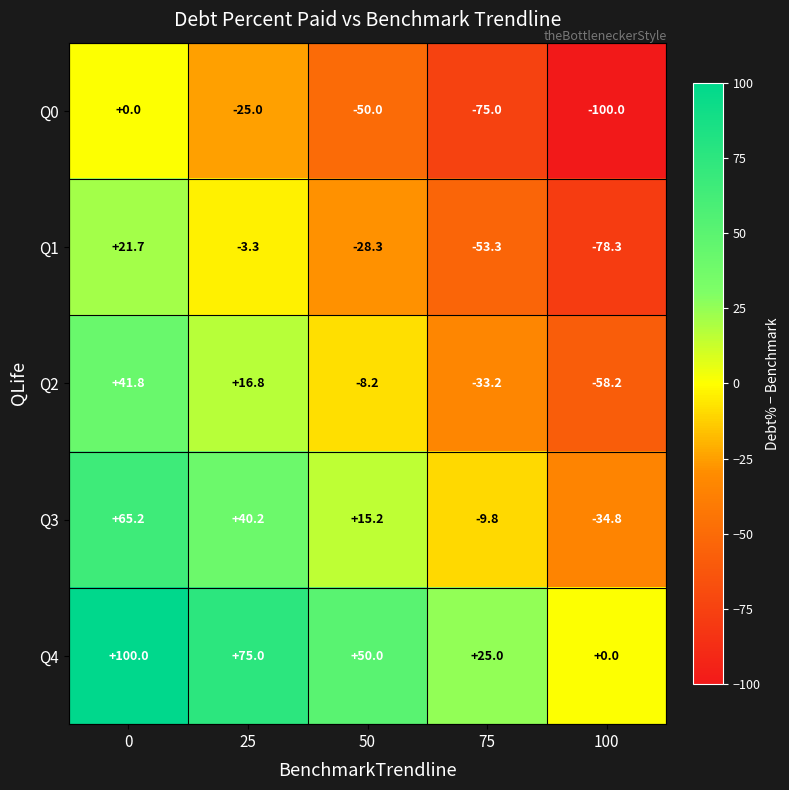

The value of Q3 at 100 is -12.9. True or false?

False